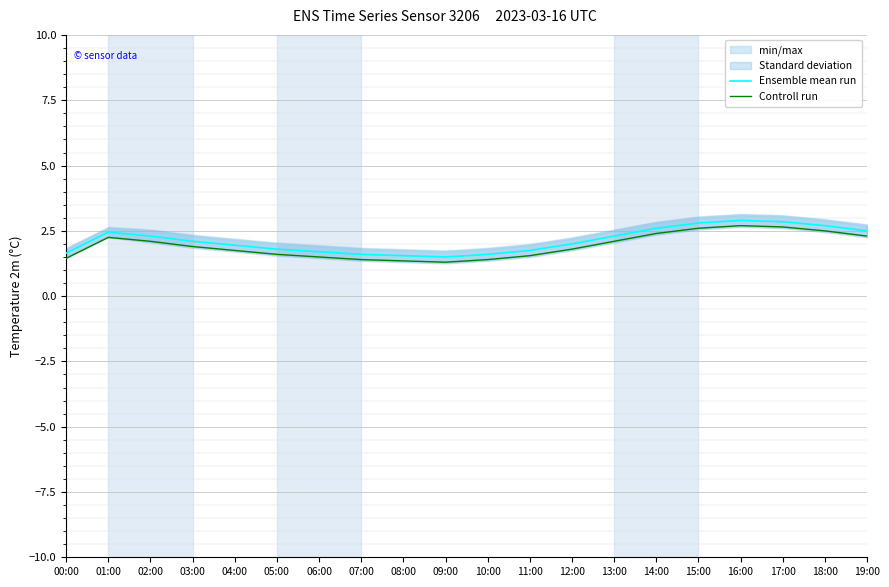

Which series changed the most between 06:00 and 10:00?

Ensemble mean run